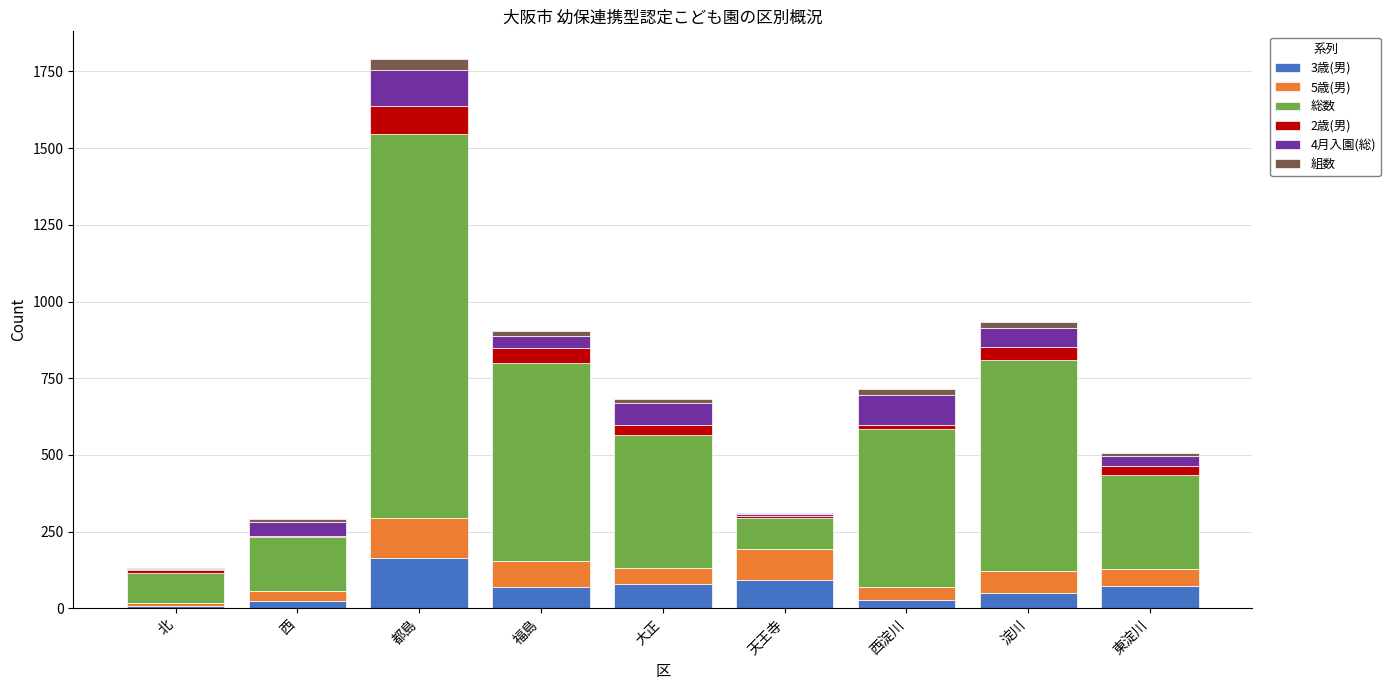

At which category is the sum across all series the highest?

都島